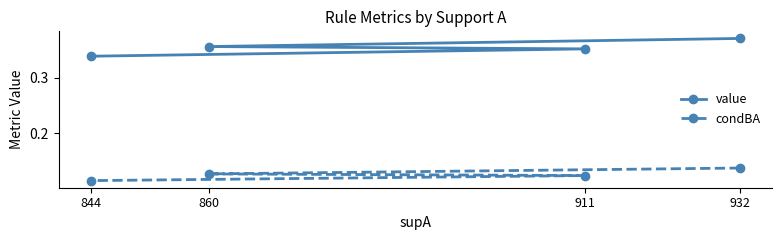

True or false: condBA and value intersect in this chart.

False